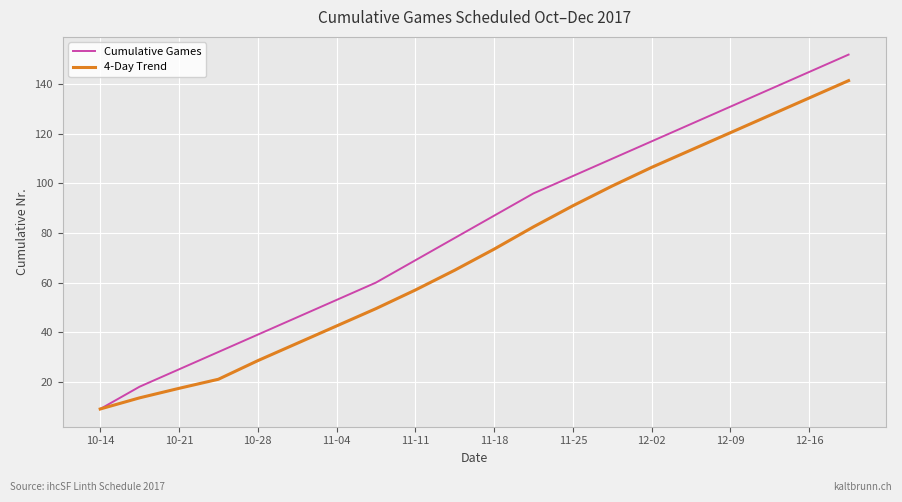

What is the smallest value displayed?

9.0